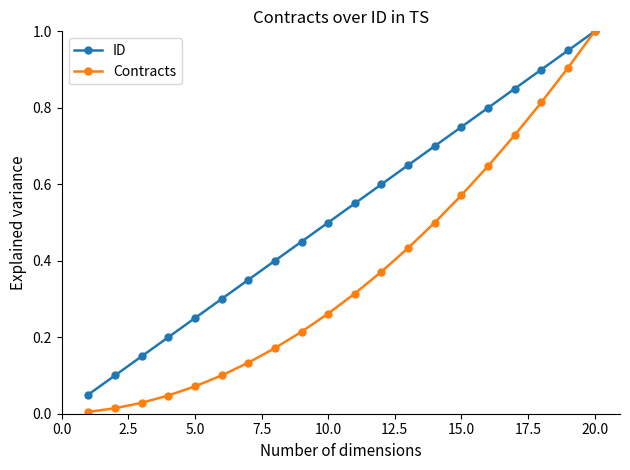

Rank the series by their average value, from highest to lowest.

ID, Contracts